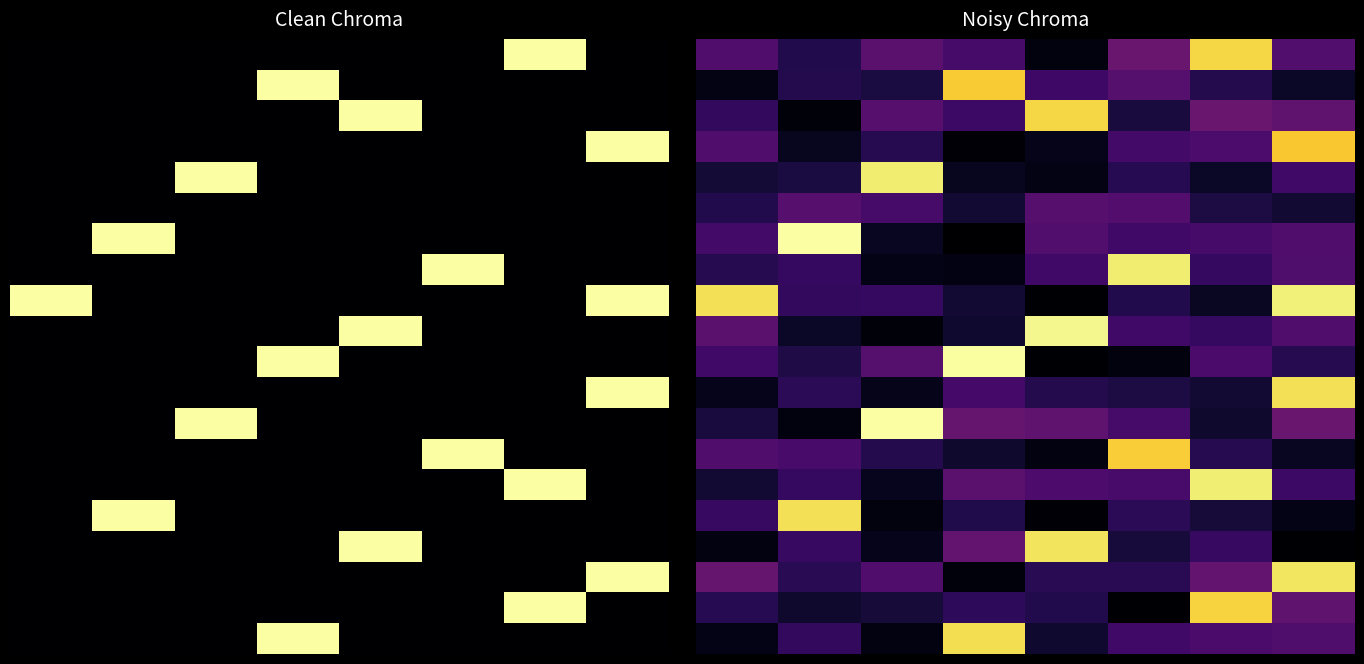

Between 0 and 7, which is larger?

7